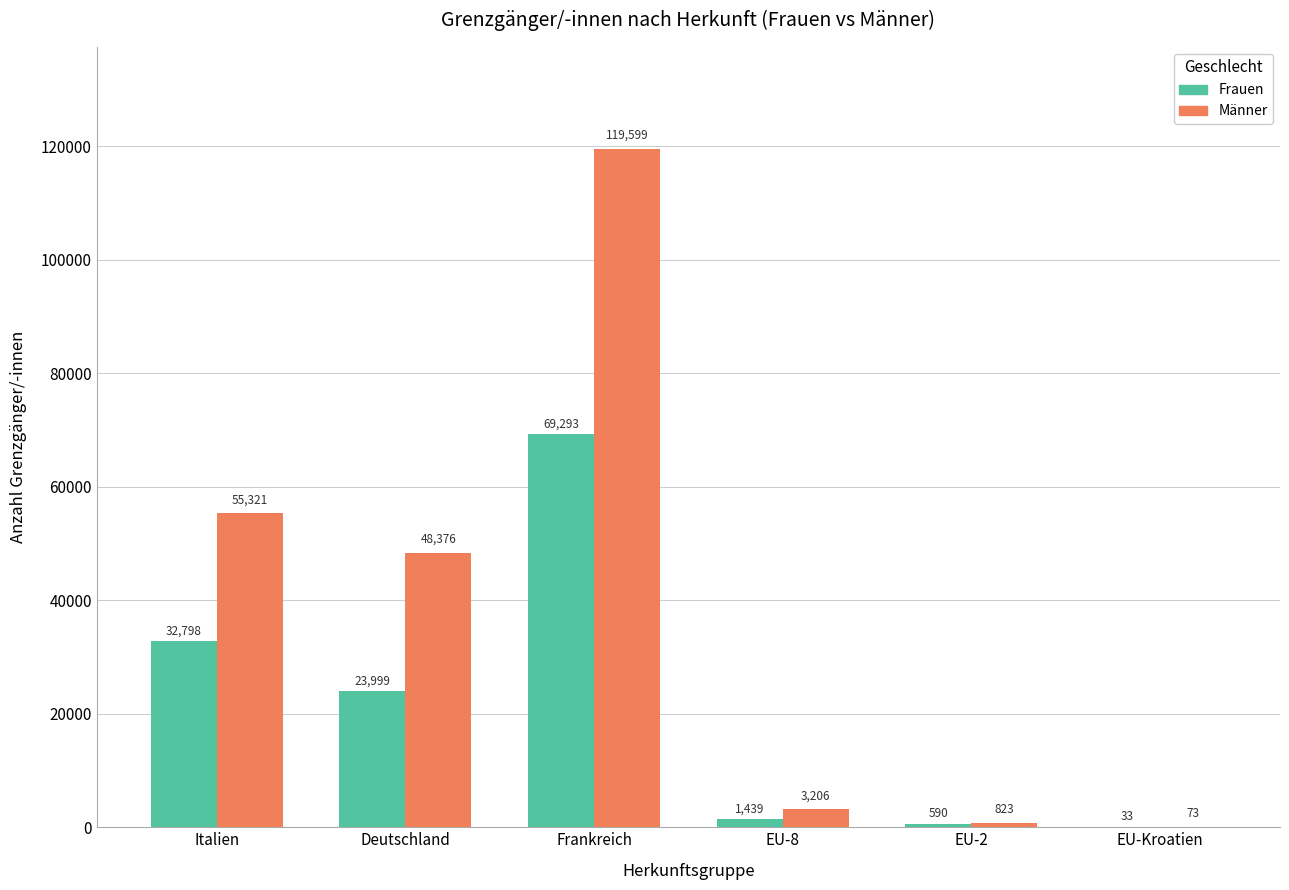

Is it true that Männer equals 48376 at Deutschland?

True